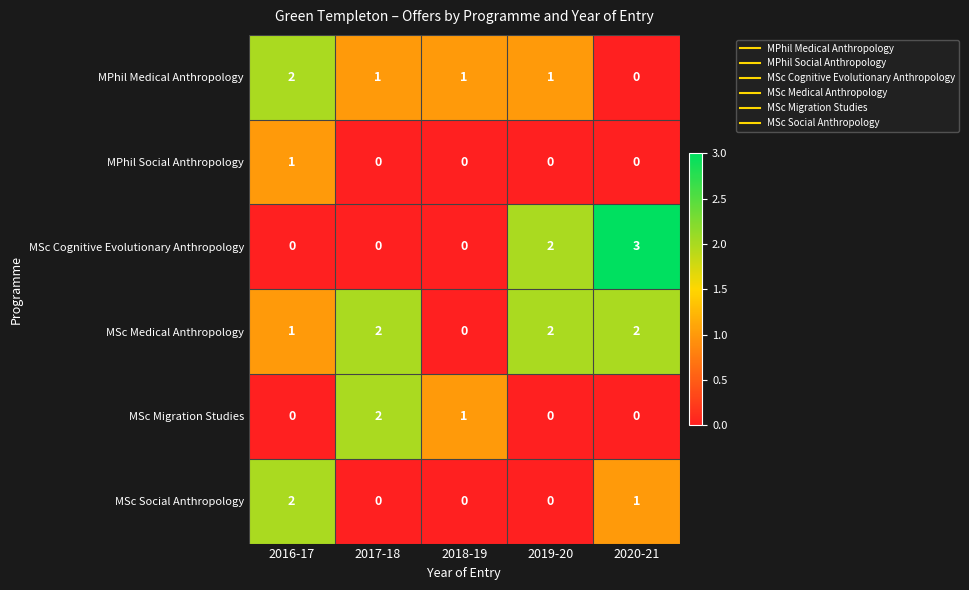

Reading left to right, what are all the values shown in this chart?

MPhil Medical Anthropology: 2016-17=2	2017-18=1	2018-19=1	2019-20=1	2020-21=0
MPhil Social Anthropology: 2016-17=1	2017-18=0	2018-19=0	2019-20=0	2020-21=0
MSc Cognitive Evolutionary Anthropology: 2016-17=0	2017-18=0	2018-19=0	2019-20=2	2020-21=3
MSc Medical Anthropology: 2016-17=1	2017-18=2	2018-19=0	2019-20=2	2020-21=2
MSc Migration Studies: 2016-17=0	2017-18=2	2018-19=1	2019-20=0	2020-21=0
MSc Social Anthropology: 2016-17=2	2017-18=0	2018-19=0	2019-20=0	2020-21=1